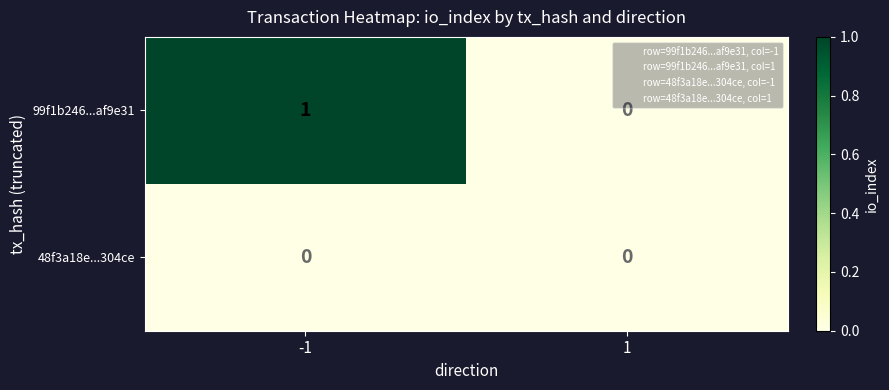

At which category is the sum across all series the highest?

-1